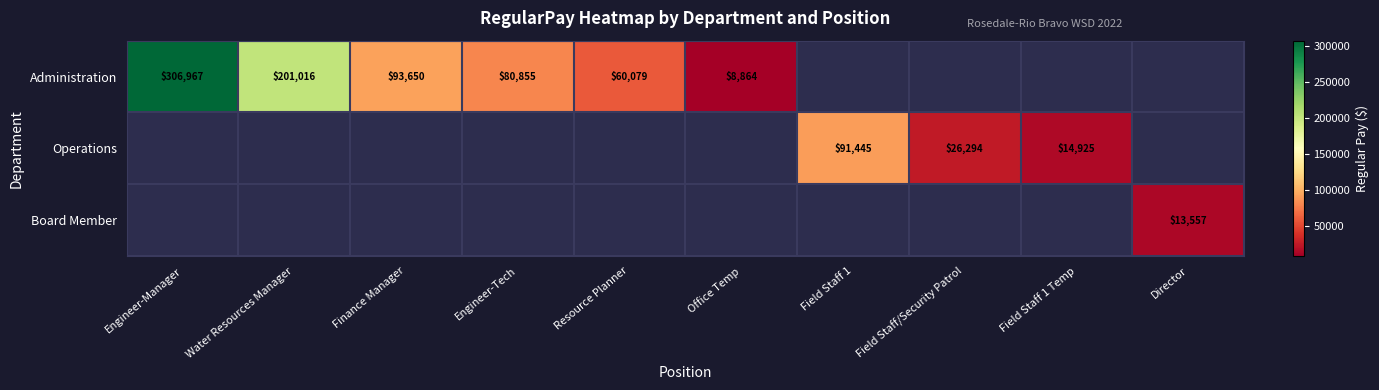

The Operations series shows 25699 at Field Staff 1 Temp. True or false?

False